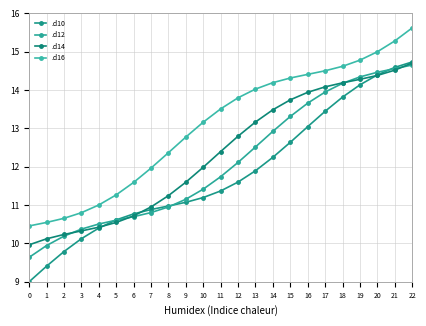

At 18, list the series in order from largest to smallest.

.d16, .d14, .d12, .d10